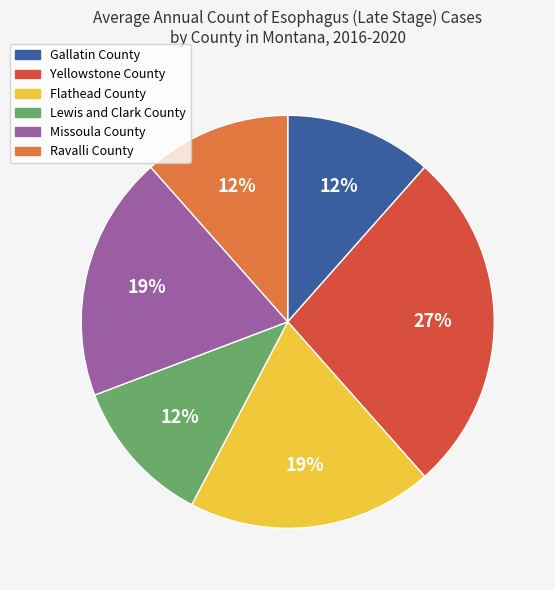

To the nearest percent, what is the average slice percentage?

17%